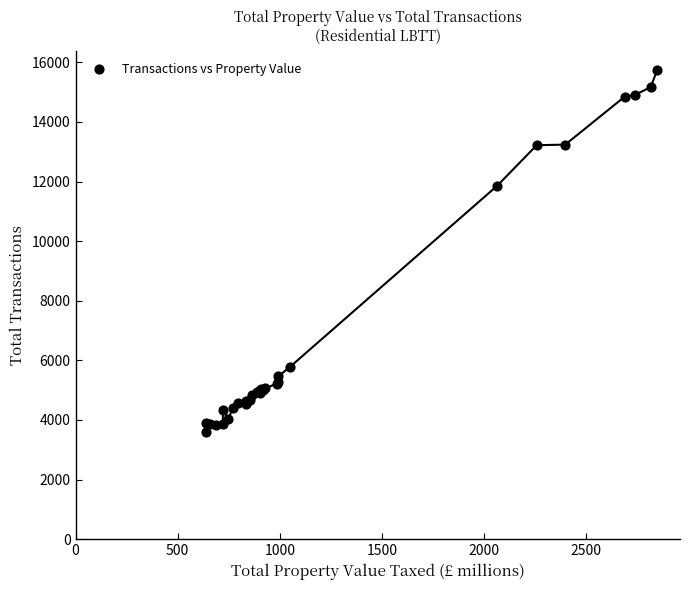

What Y value in the scatter plot is closest to 9675?

11860